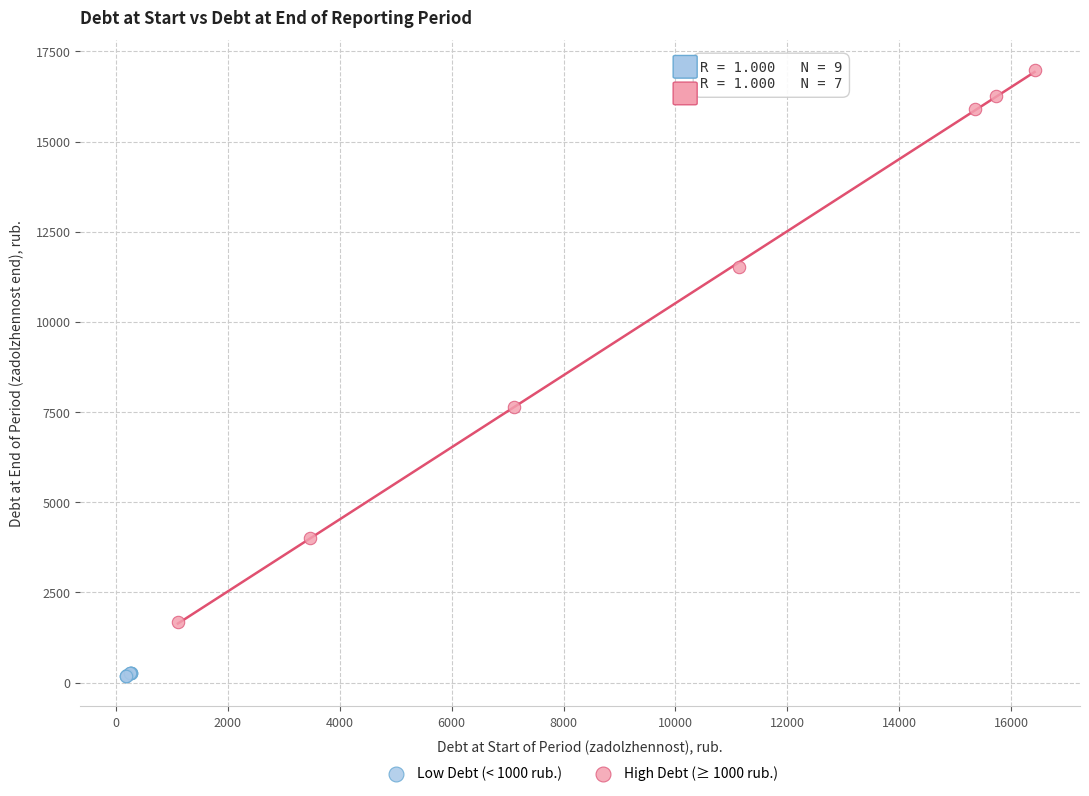

Which series has the largest Y range (max minus min)?

High Debt (≥ 1000 rub.)